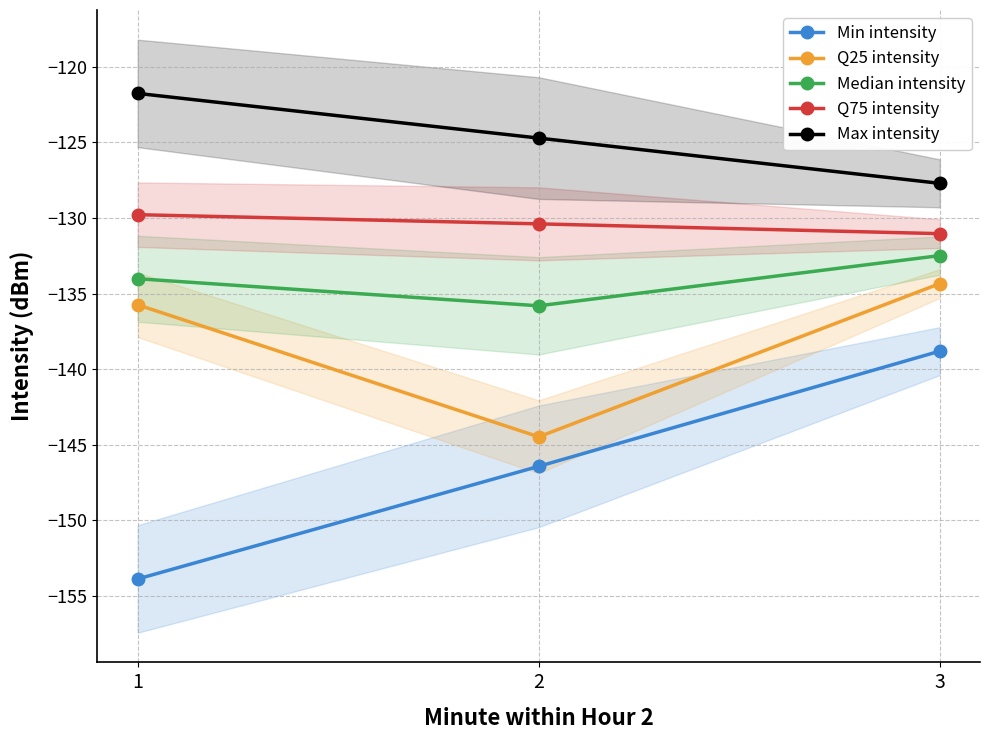

Reading left to right, what are all the values shown in this chart?

Min intensity: 1=-153.9	2=-146.4	3=-138.8
Q25 intensity: 1=-135.7	2=-144.5	3=-134.3
Median intensity: 1=-134.0	2=-135.8	3=-132.5
Q75 intensity: 1=-129.8	2=-130.4	3=-131.0
Max intensity: 1=-121.8	2=-124.7	3=-127.7